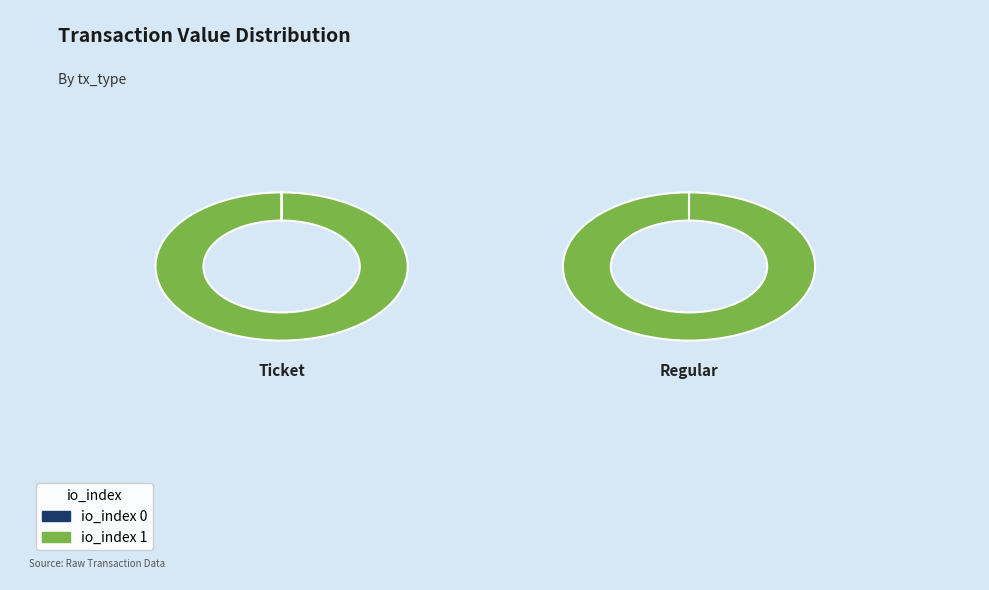

How many slices are in this pie chart?

2